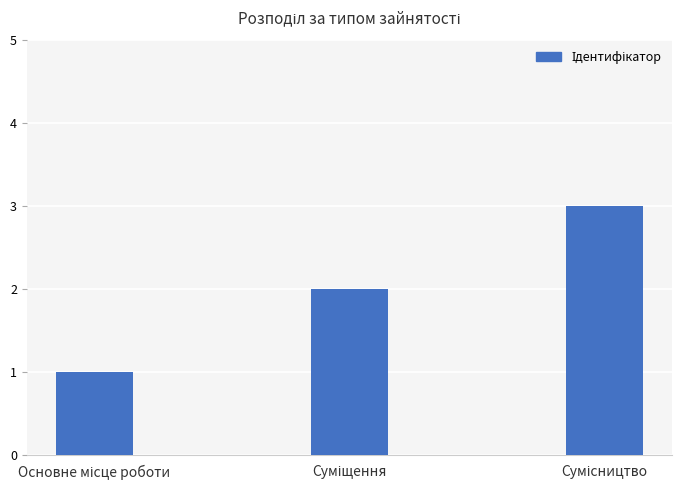

What is the greatest value displayed?

3